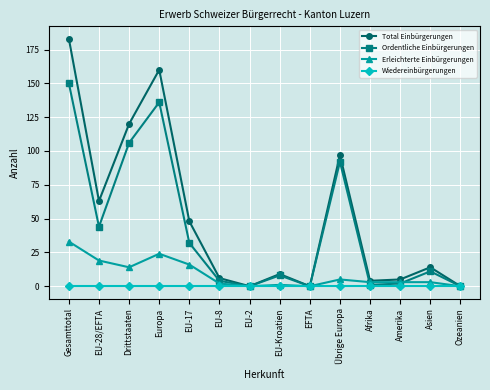

What is the total value across all series at EU-Kroatien?

18